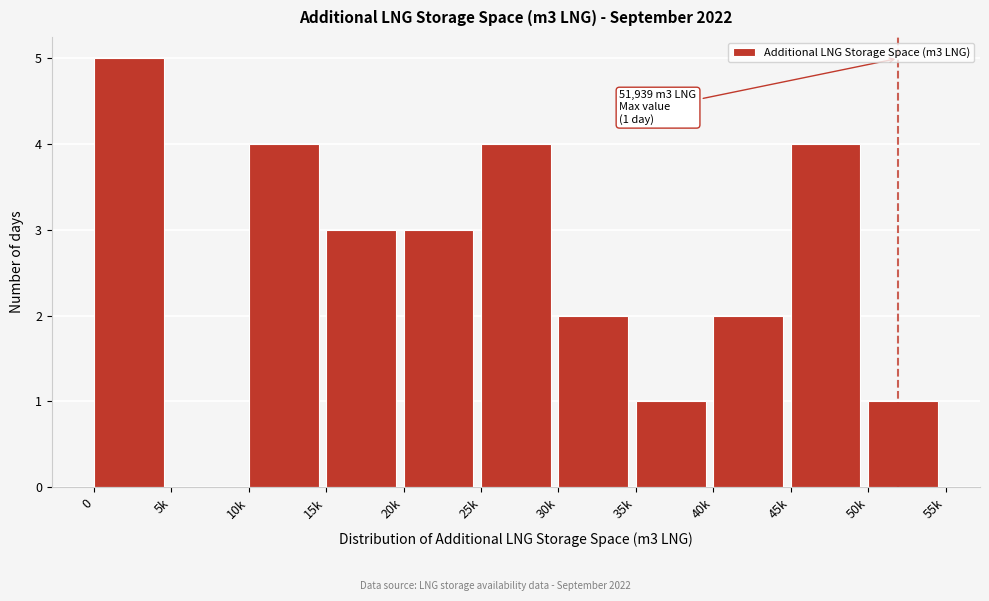

Reading left to right, what are all the values shown in this chart?

0=5	5k=0	10k=4	15k=3	20k=3	25k=4	30k=2	35k=1	40k=2	45k=4	50k=1